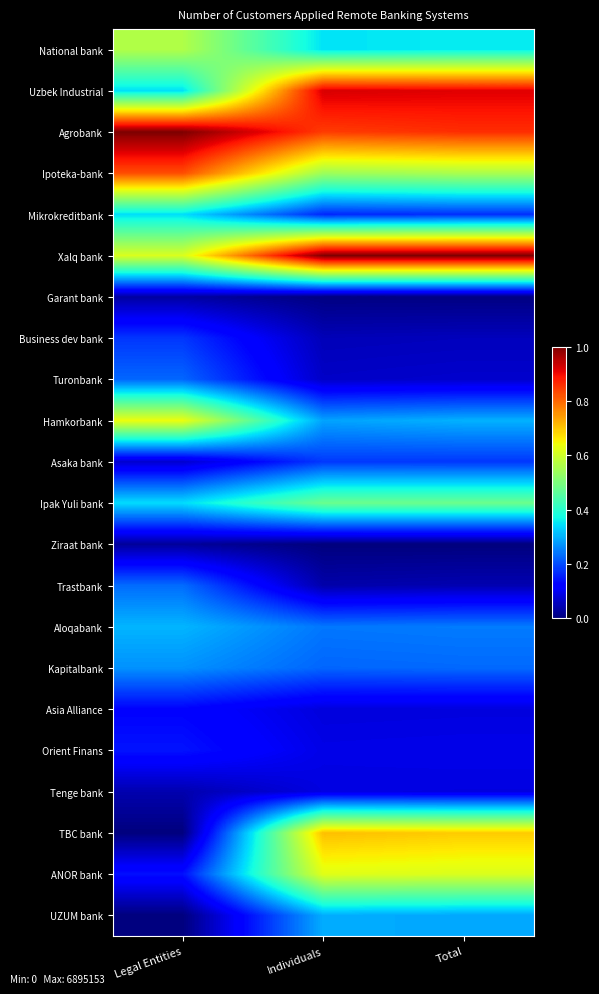

At which category does the chart reach its minimum across all series?

Individuals